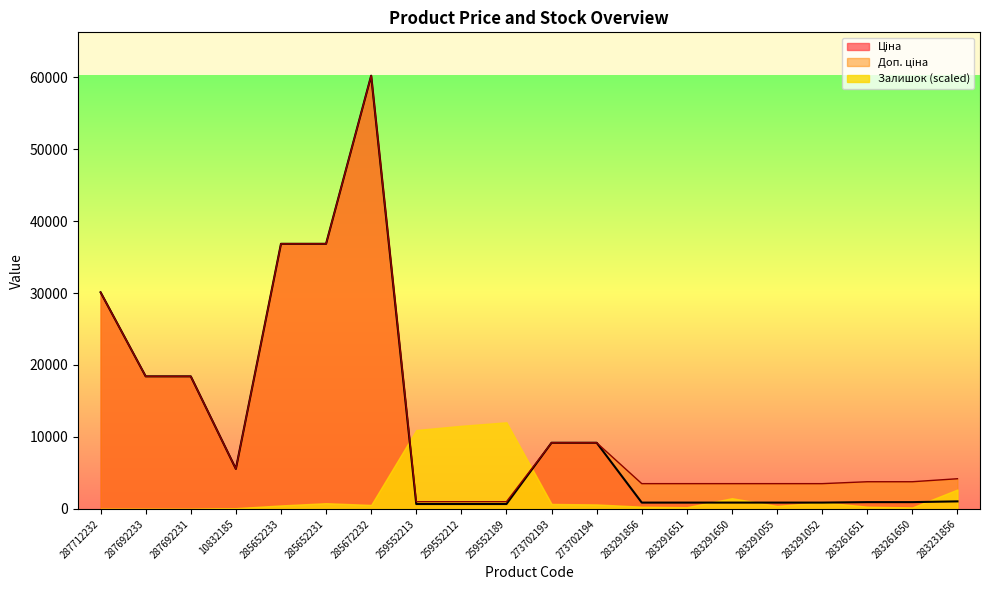

What is the difference between the maximum and second lowest values in the Ціна series?

59525.7